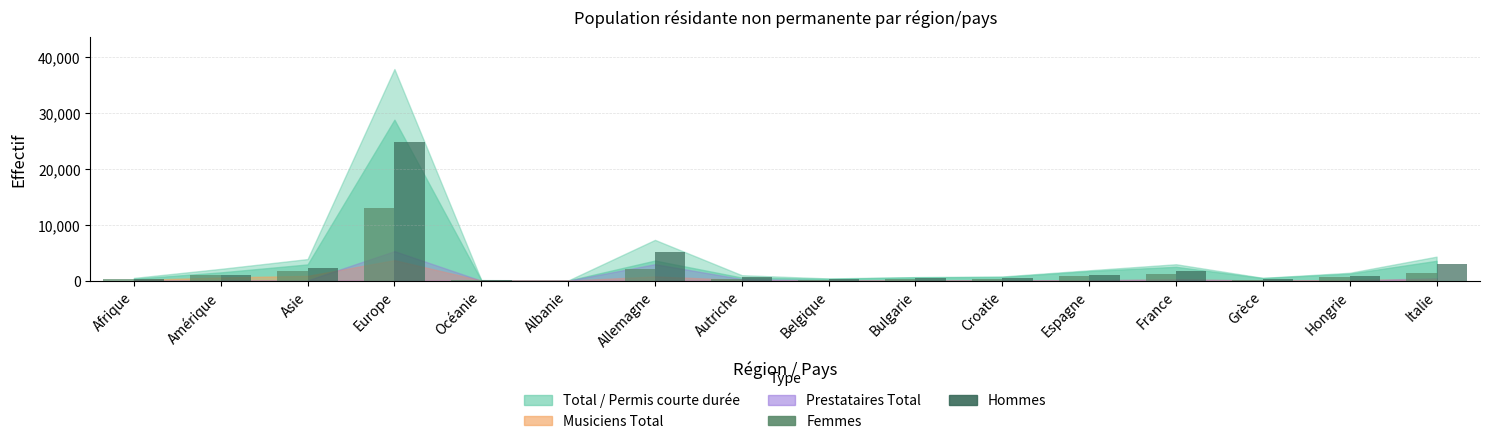

How many categories are shown in the chart?

16